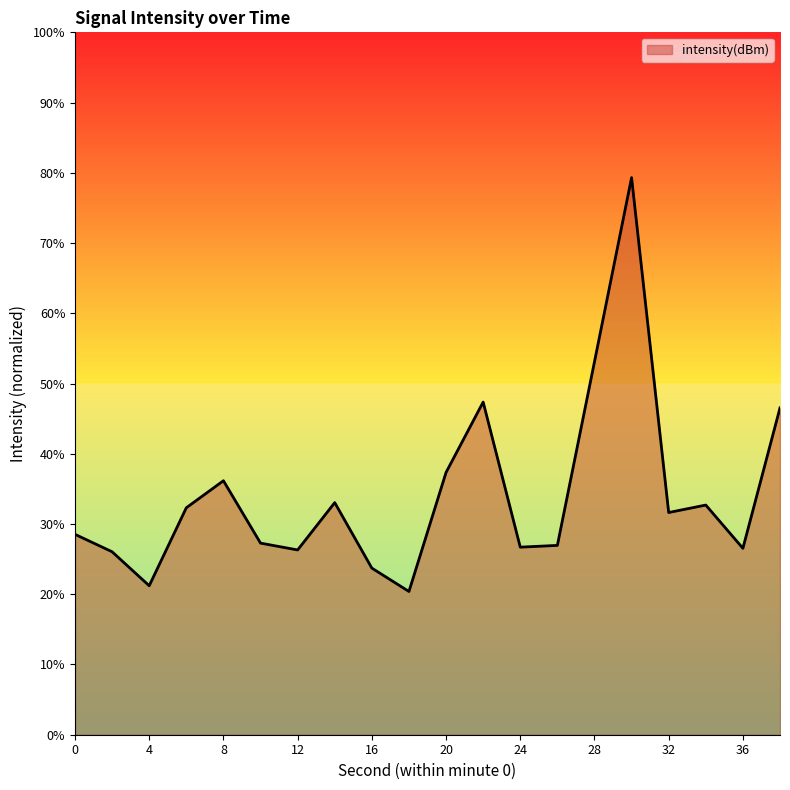

What is the maximum value shown in the chart?

79.3